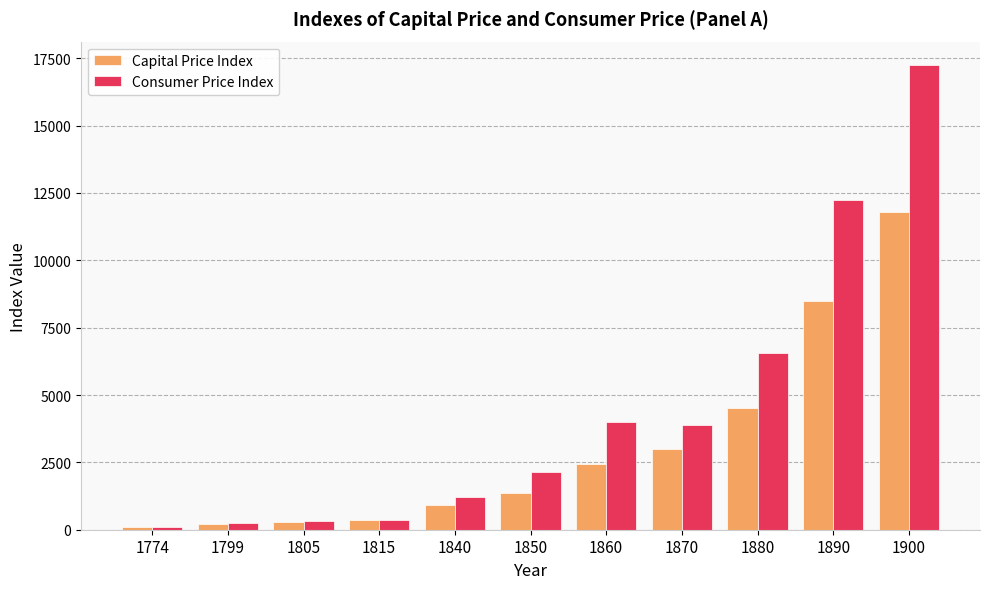

Is the value of Capital Price Index at 1805 greater than the value of Consumer Price Index at 1900?

No